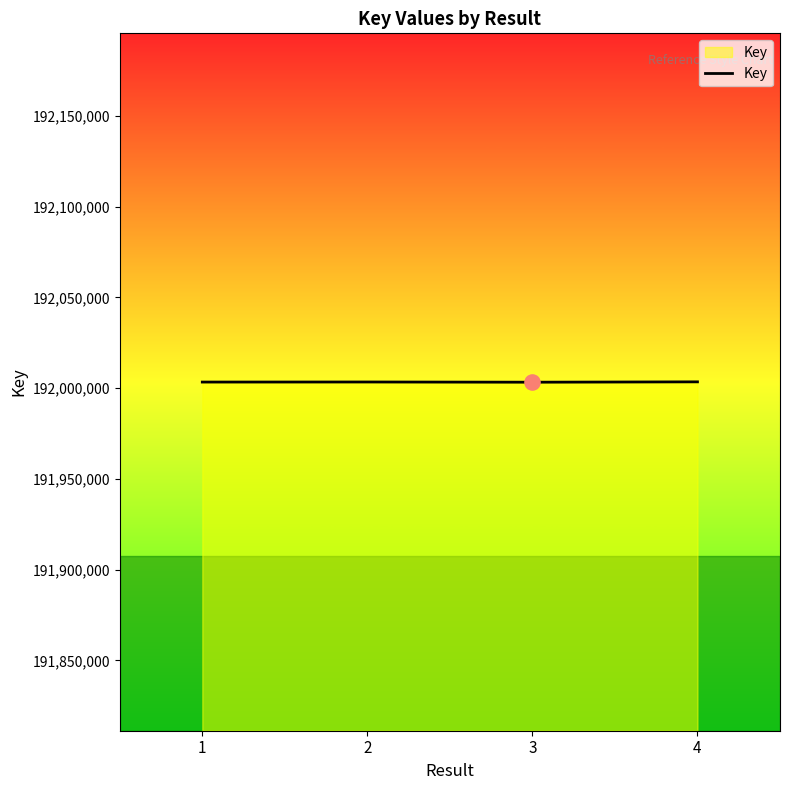

What is the ratio of the value at 3 to the value at 1?

1.0